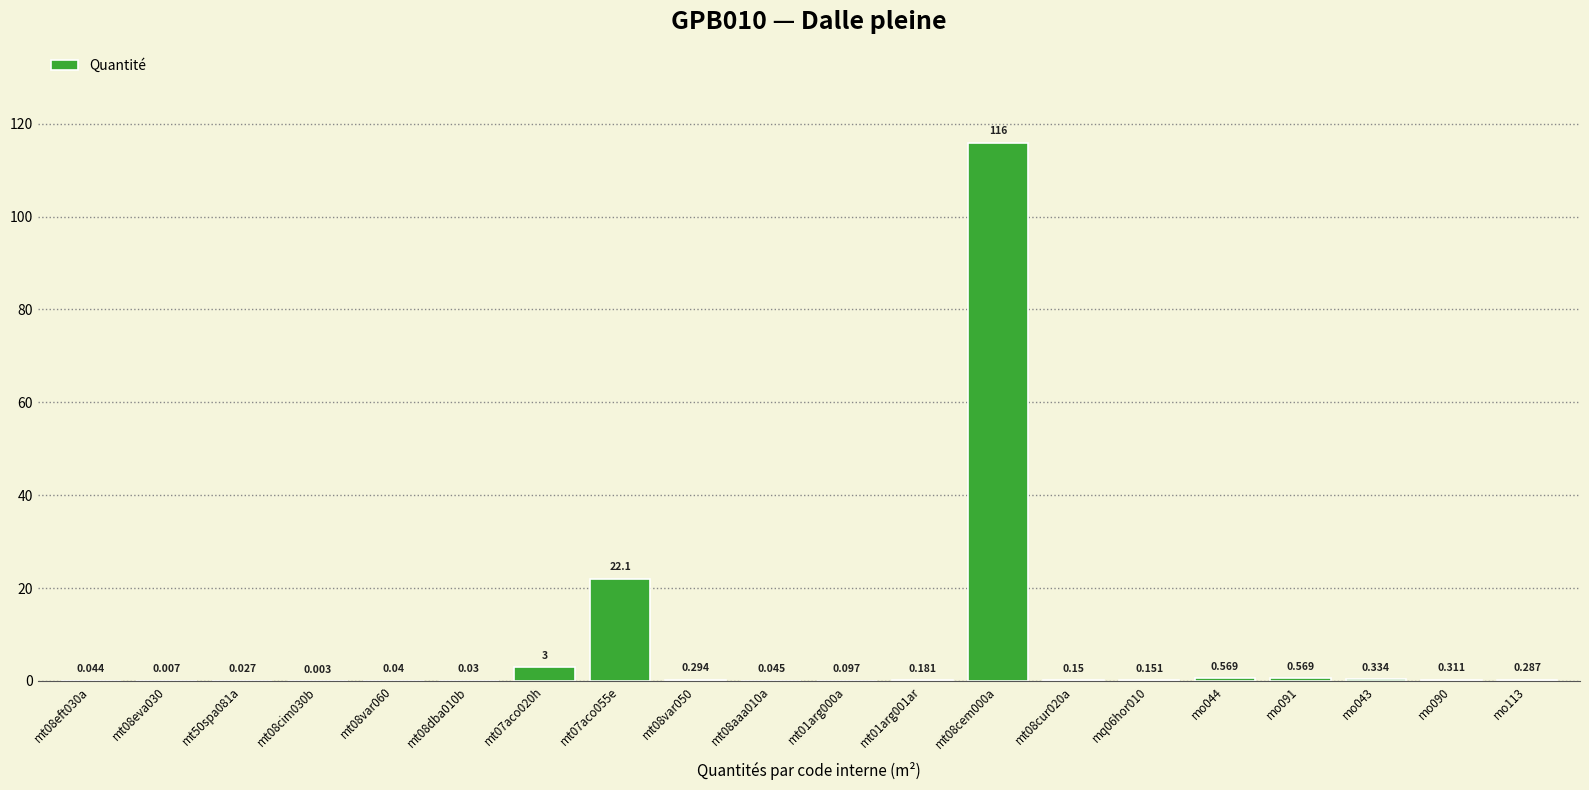

How many data points does each series have?

20